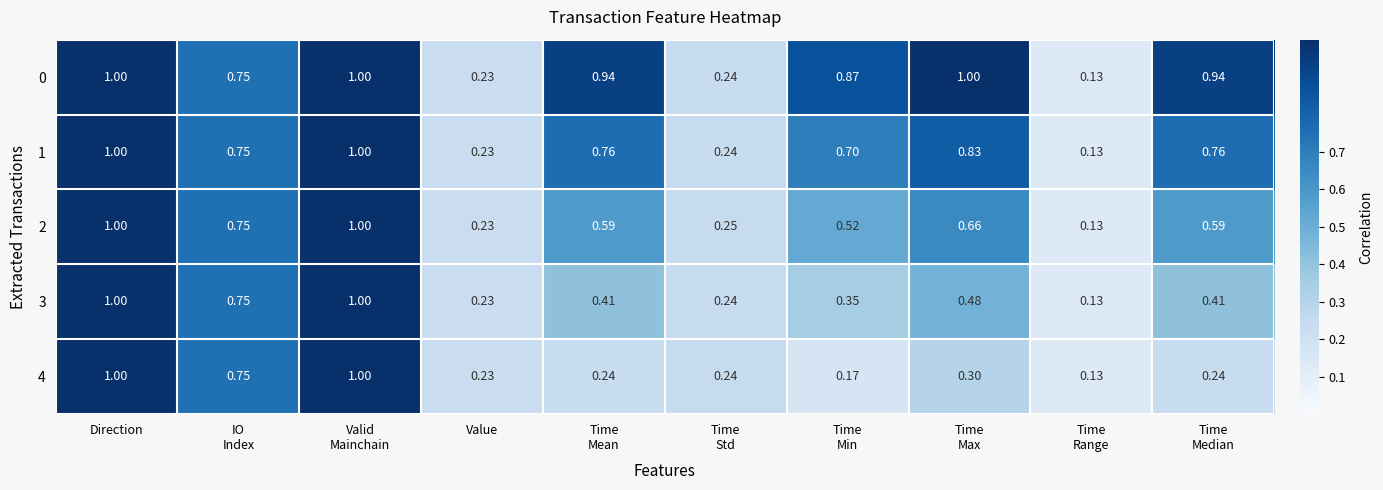

How many series are shown in this chart?

5